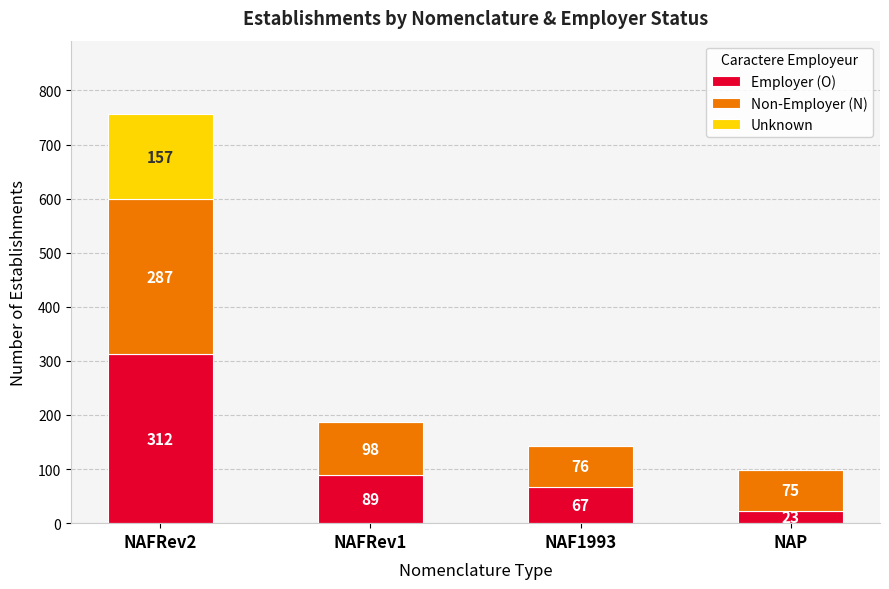

Where is Employer (O) nearest to the value 167?

NAFRev1